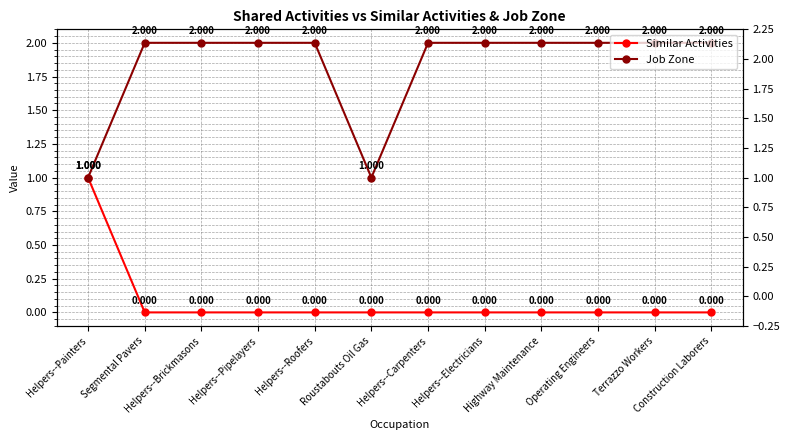

Reading right to left, extract all data points from this chart.

Similar Activities: 0	0	0	0	0	0	0	0	0	0	0	1
Job Zone: 2	2	2	2	2	2	1	2	2	2	2	1